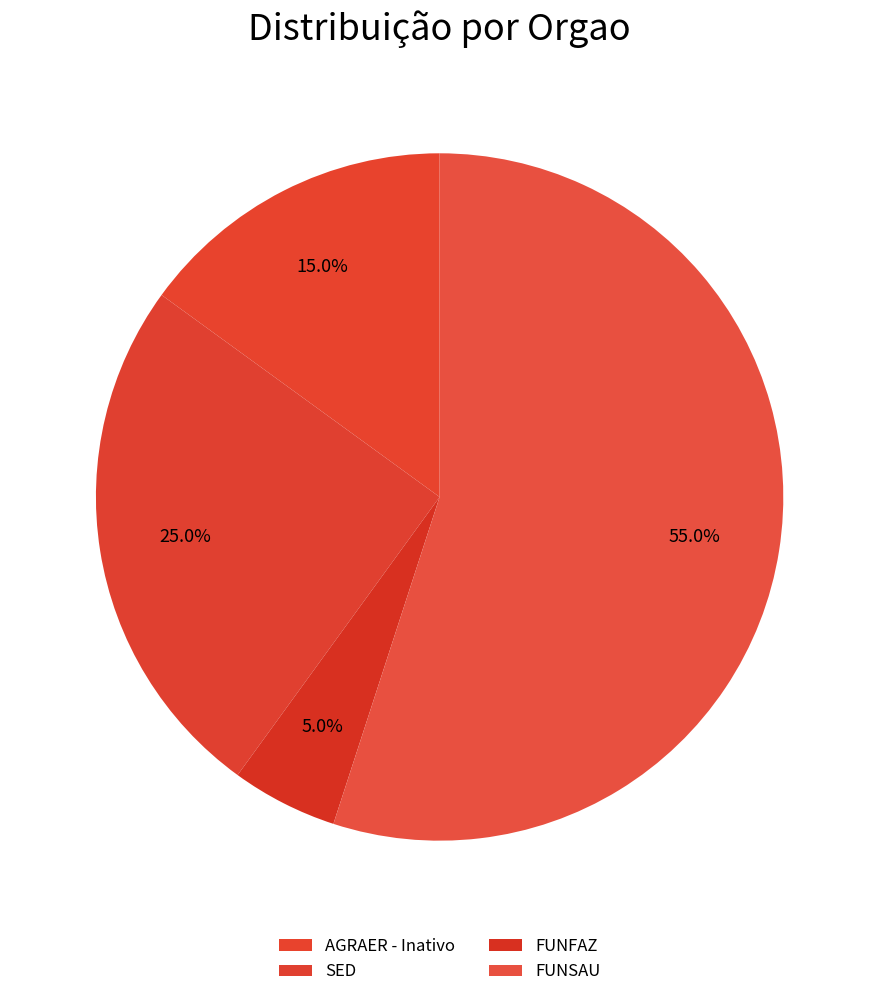

Which category has the smallest portion of the pie?

FUNFAZ